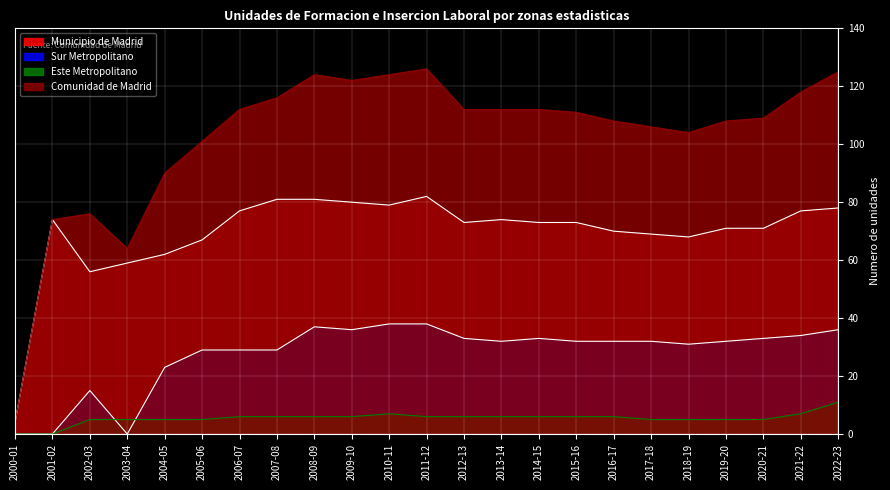

What is the spread (max minus min) of values at 2003-04?

64